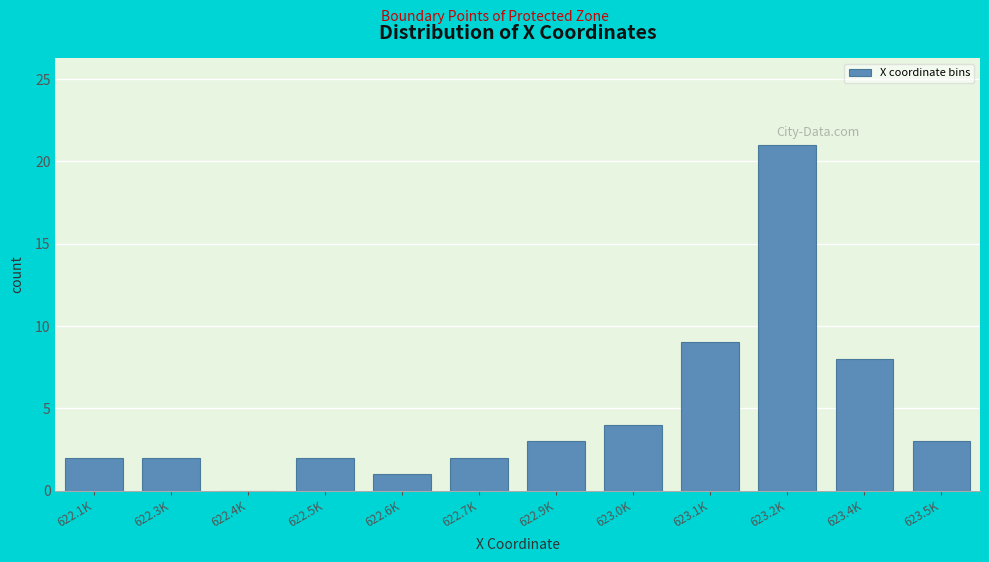

Reading left to right, what are all the values shown in this chart?

622.1K=2	622.3K=2	622.4K=0	622.5K=2	622.6K=1	622.7K=2	622.9K=3	623.0K=4	623.1K=9	623.2K=21	623.4K=8	623.5K=3